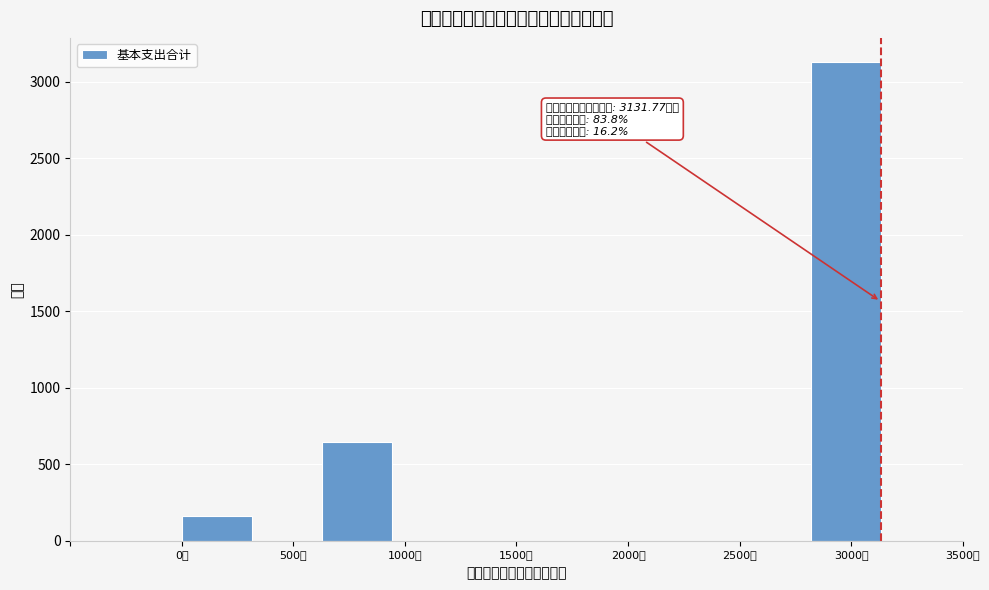

Which range on the x-axis has the tallest bar?

2800 to 3150